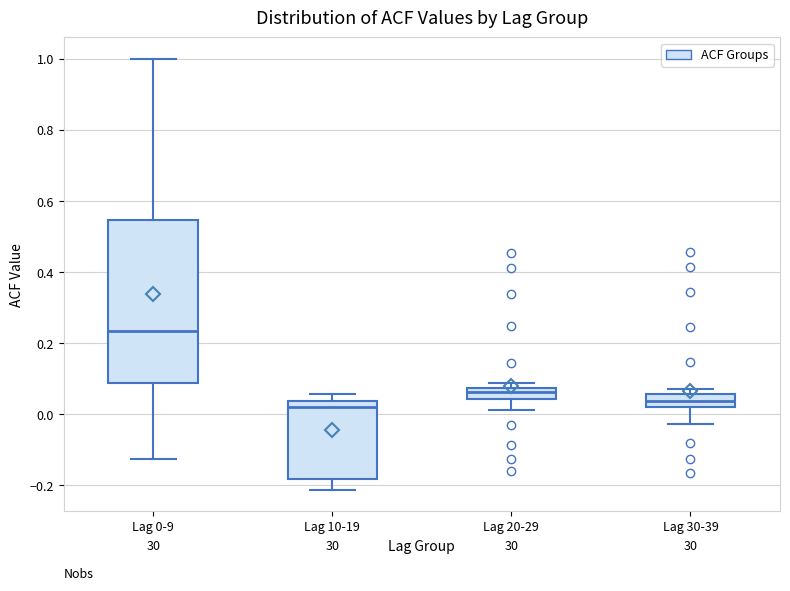

Reading left to right, transcribe this box plot: for each box, give where its median line is, the range the box spans, and where its two whiskers end, as read against the y-axis. The values are not printed on the chart, so give them approximately, as read against the axis.

Lag 0-9: median 0.24, box 0.08 to 0.54, whiskers -0.12 to 1.00
Lag 10-19: median 0.02, box -0.18 to 0.04, whiskers -0.22 to 0.06
Lag 20-29: median 0.06, box 0.04 to 0.08, whiskers 0.02 to 0.08 (just above the box's upper edge)
Lag 30-39: median 0.04, box 0.02 to 0.06, whiskers -0.02 to 0.08